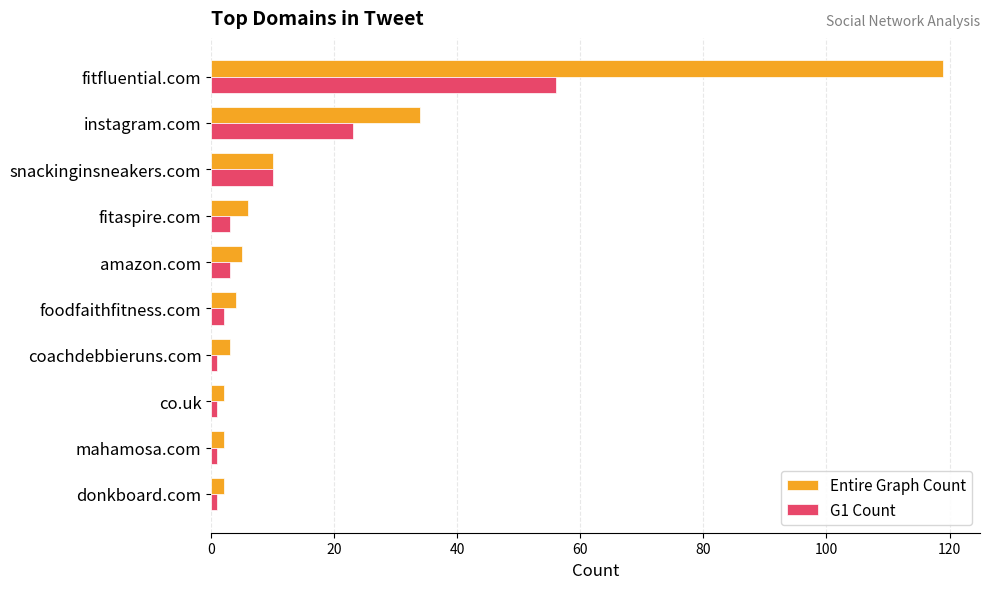

Which label corresponds to the largest value in the chart?

fitfluential.com